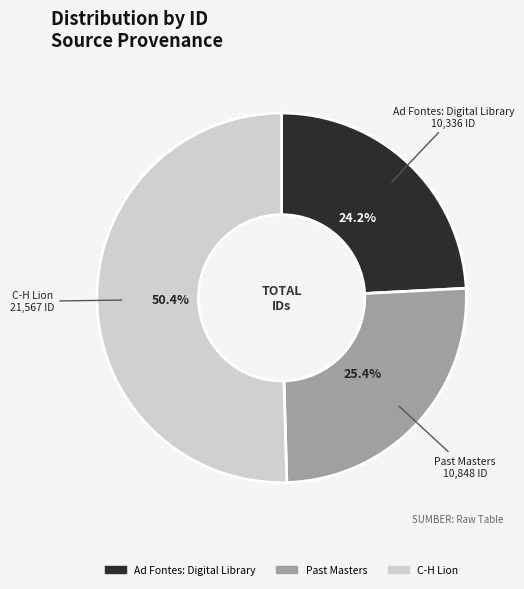

How many slices are in this pie chart?

3